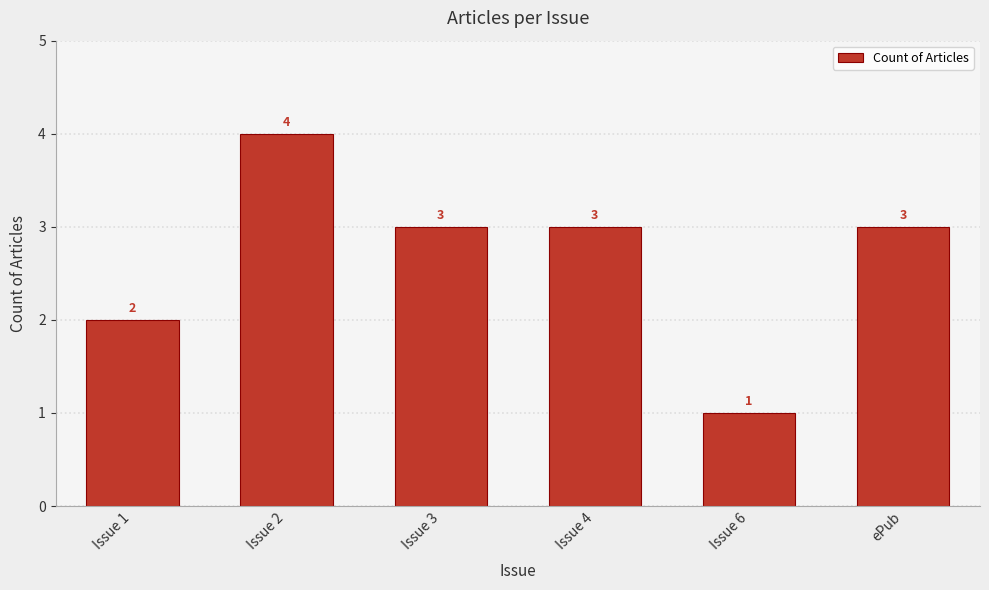

Reading left to right, what are all the values shown in this chart?

2	4	3	3	1	3